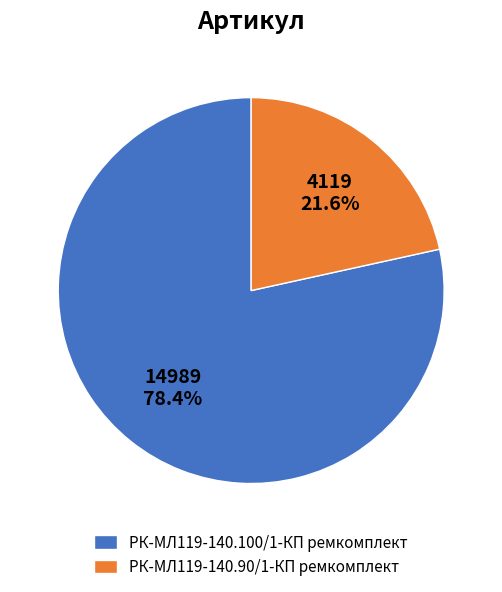

What is the total percentage of РК-МЛ119-140.100/1-КП ремкомплект and РК-МЛ119-140.90/1-КП ремкомплект?

100.0%